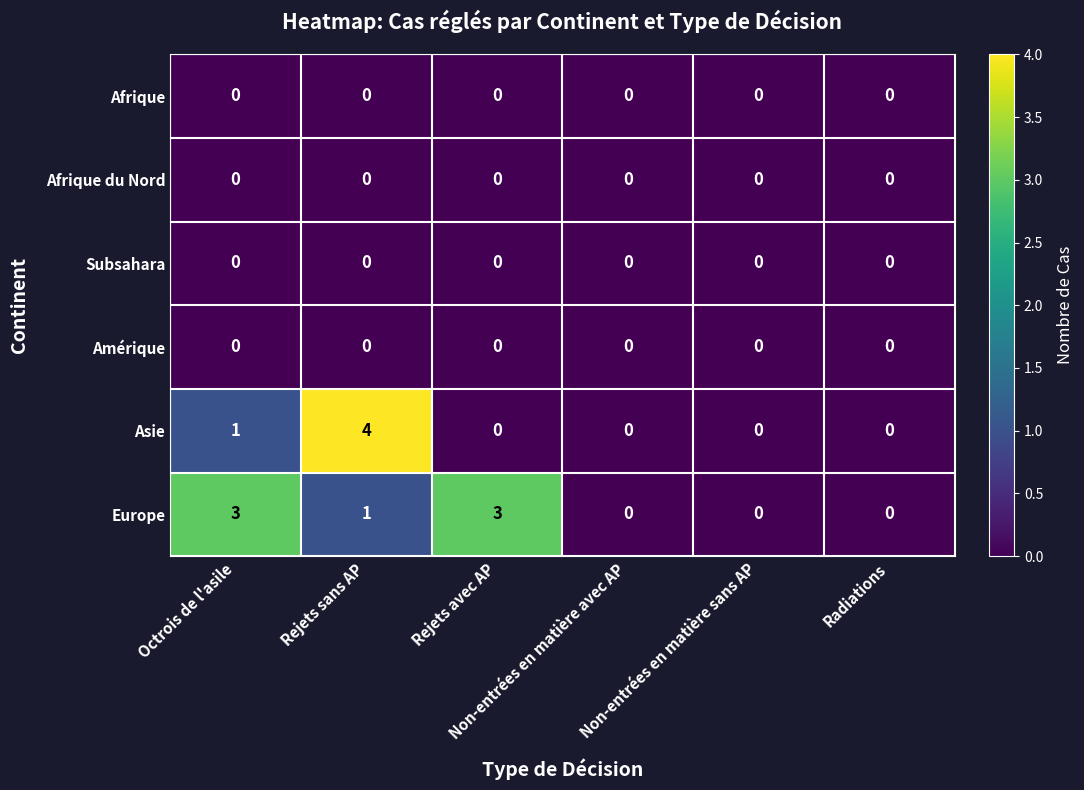

Which series has the largest range (max minus min)?

Asie